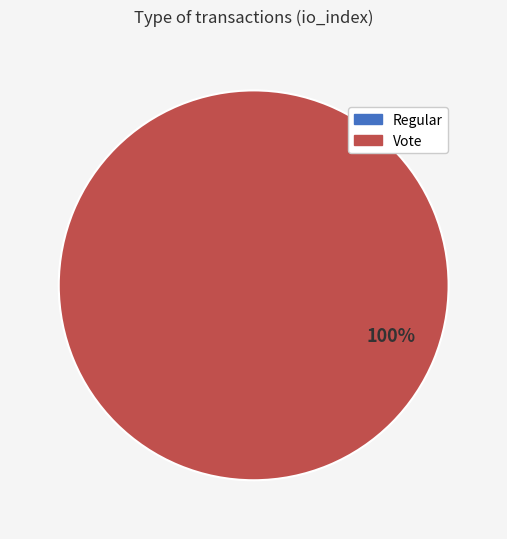

How many segments does this pie chart have?

2